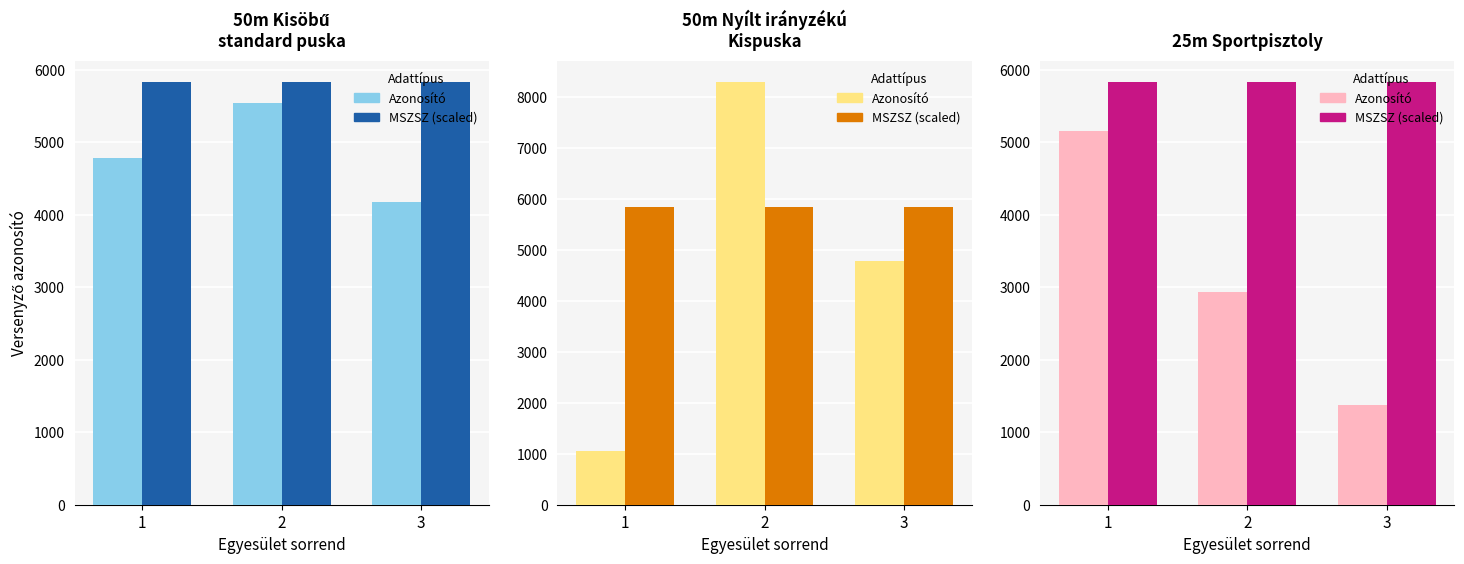

True or false: Azonosító has a value of 5153 at 1.

True